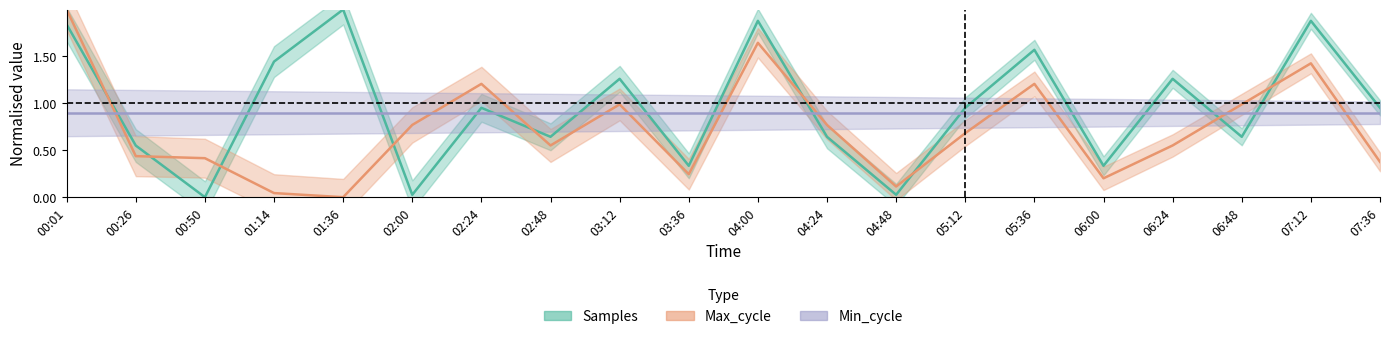

Is the value of Samples at 02:48 greater than the value of Max_cycle at 06:24?

Yes